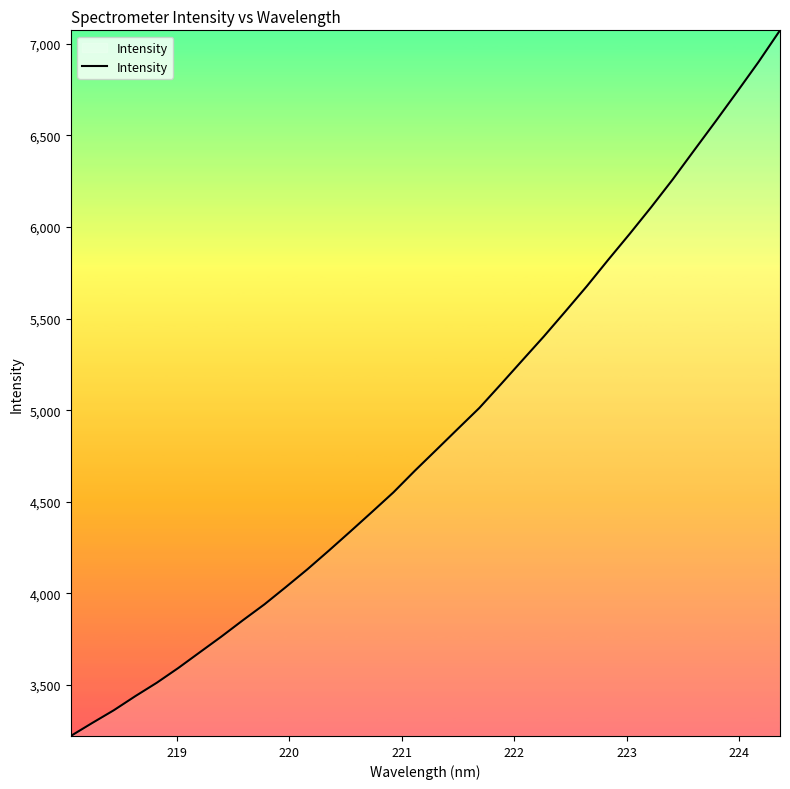

What is the maximum value shown in the chart?

7073.6